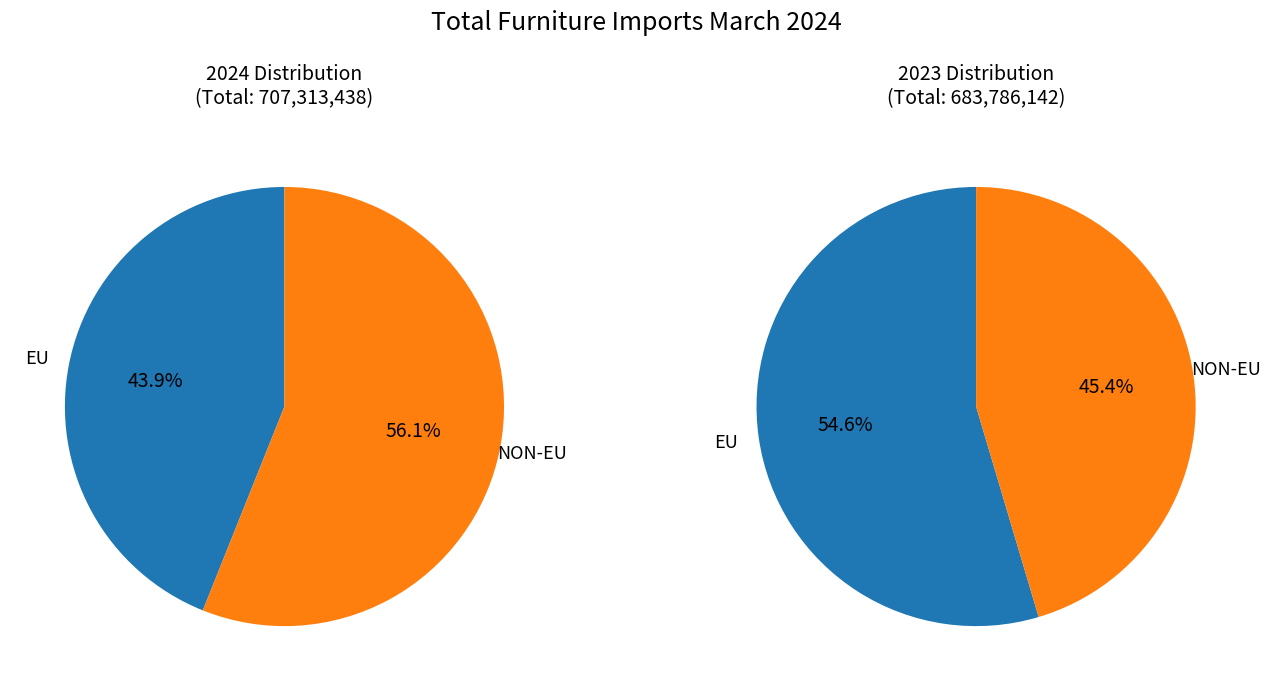

Which category has the smallest portion of the pie?

NON-EU